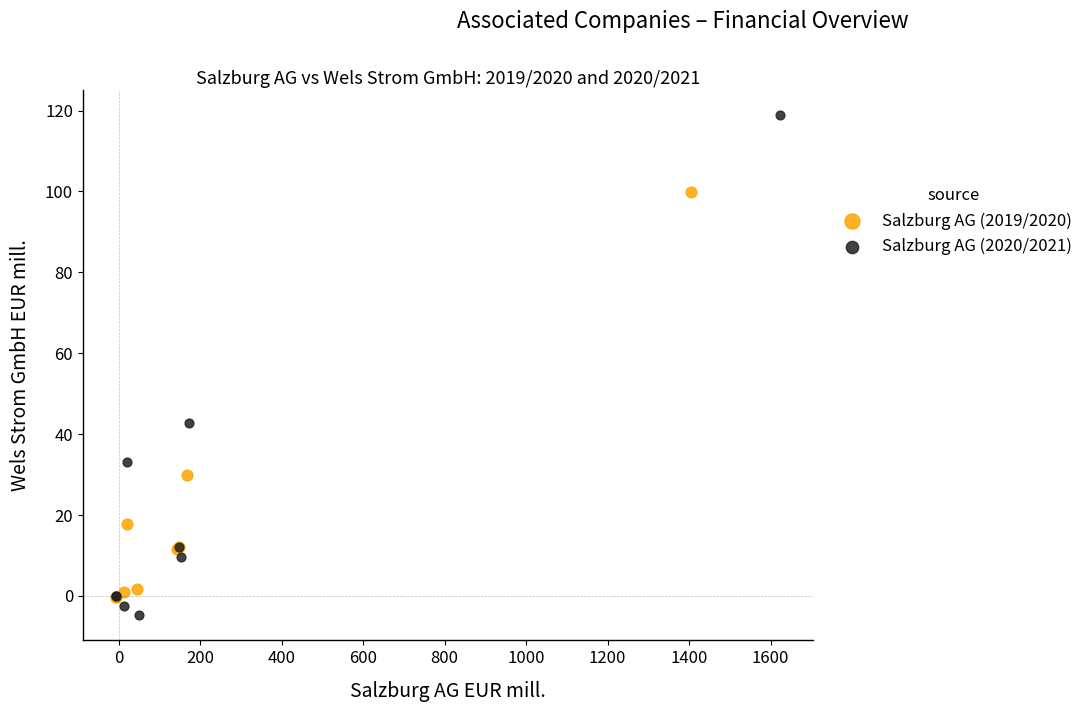

Which series reaches the maximum Y coordinate?

Salzburg AG (2020/2021)